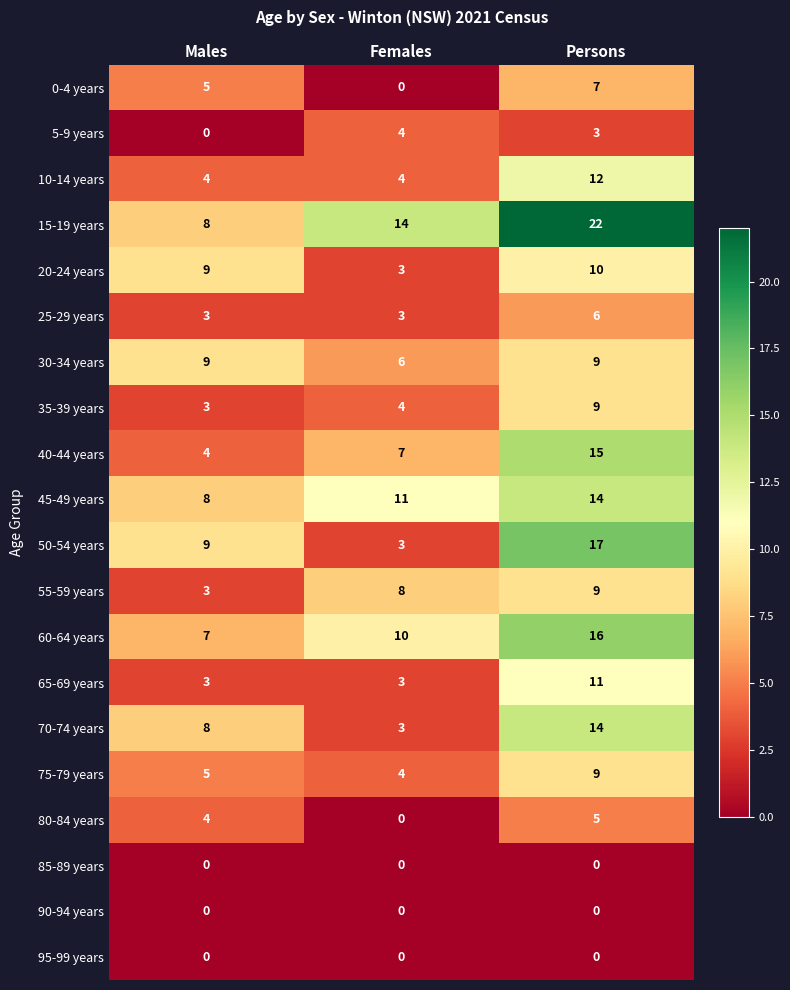

How many series are shown in this chart?

20